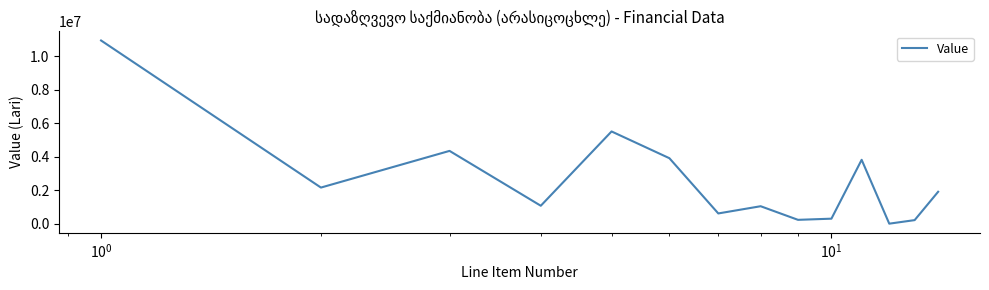

What is the maximum value shown in the chart?

10939915.4